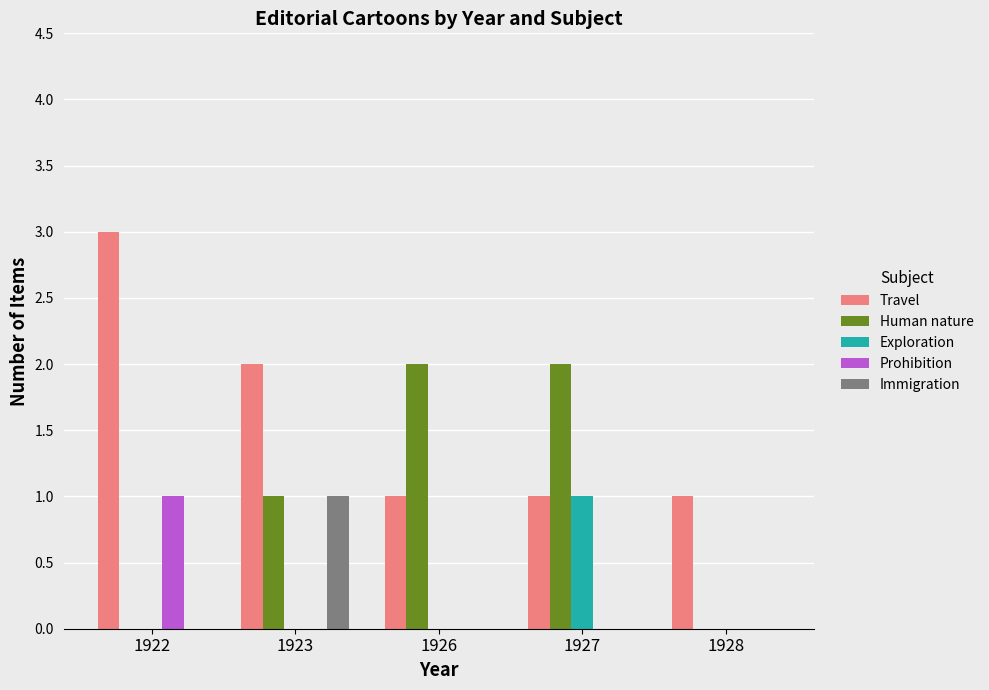

How many distinct data groups are displayed?

5